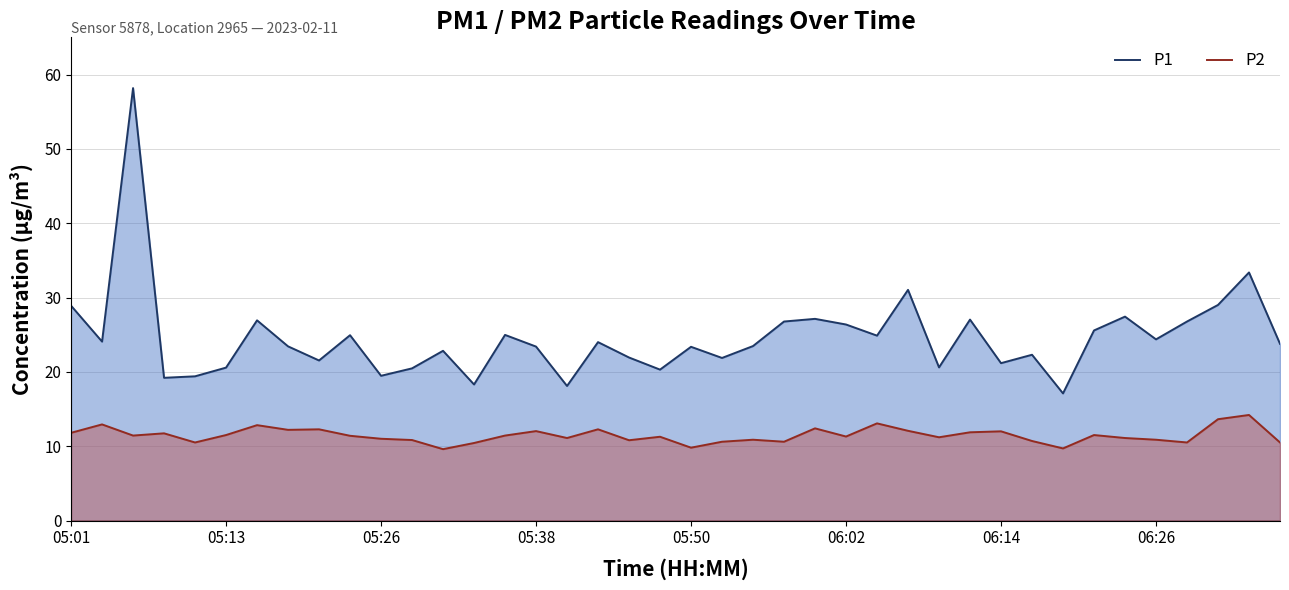

True or false: P1 and P2 intersect in this chart.

False